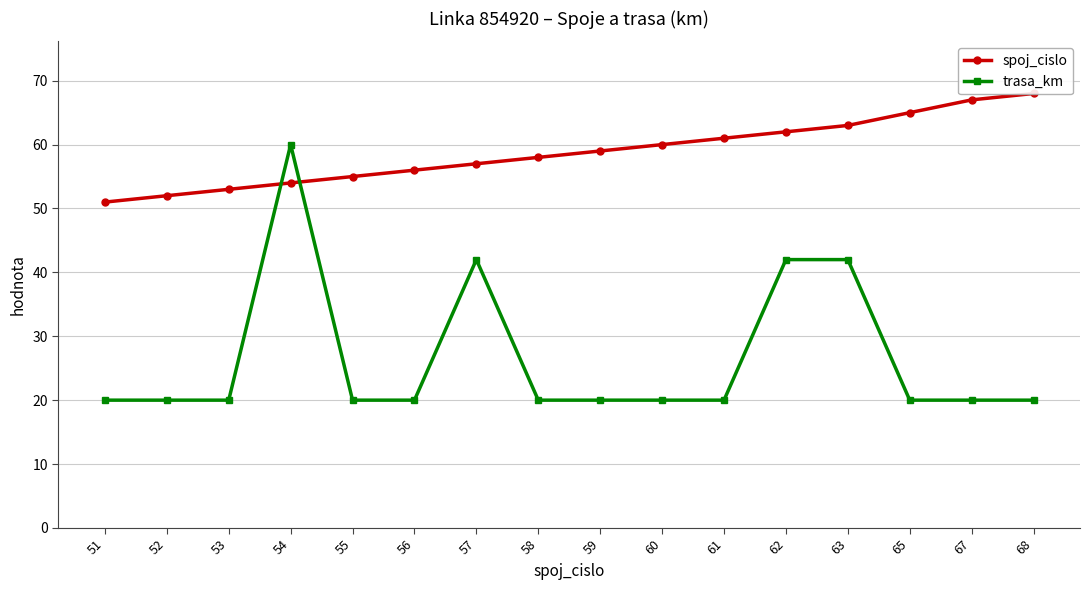

Is it true that trasa_km equals 20 at 59?

True